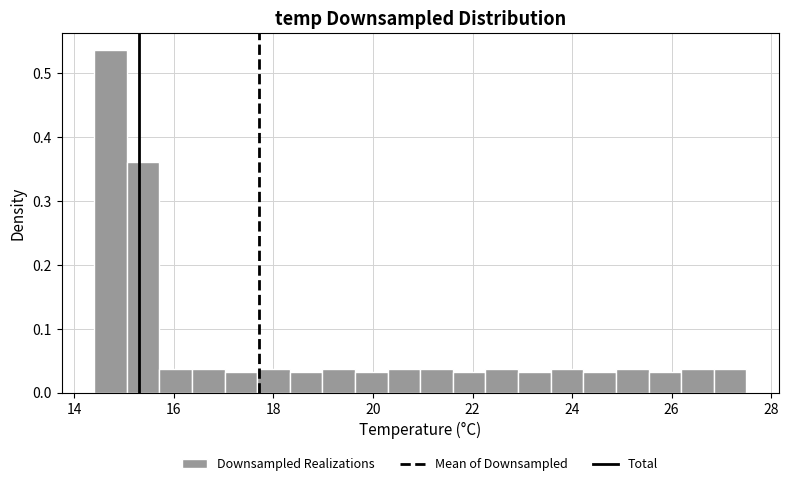

Around what value on the x-axis is the tallest bar? Give the approximate position of its centre, as read against the axis.

14.8